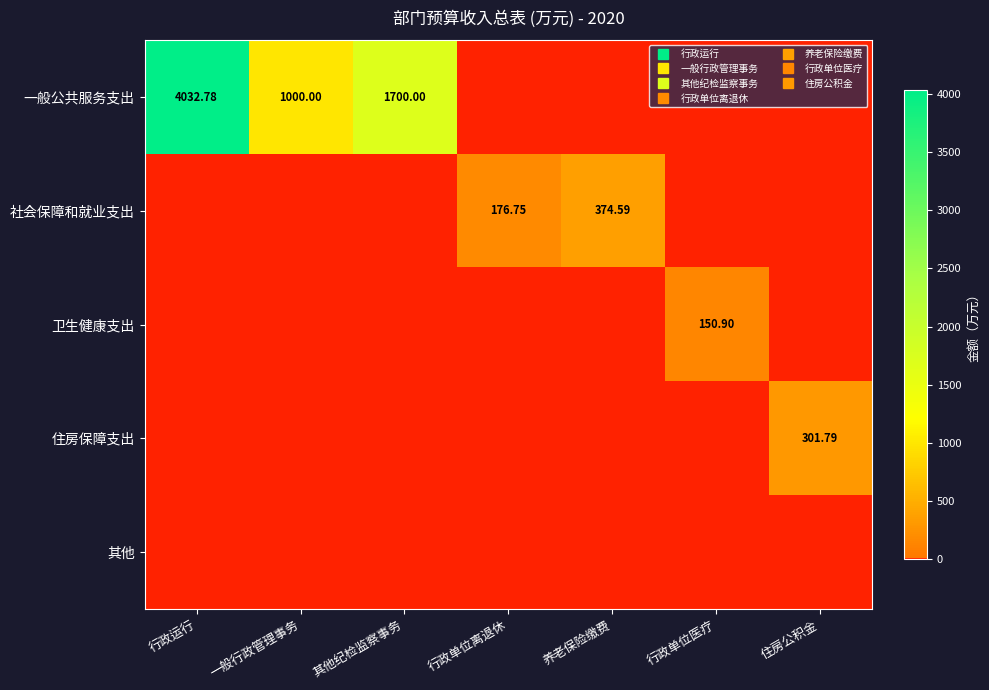

What is the difference between the maximum and minimum values in the 住房保障支出 series?

301.8